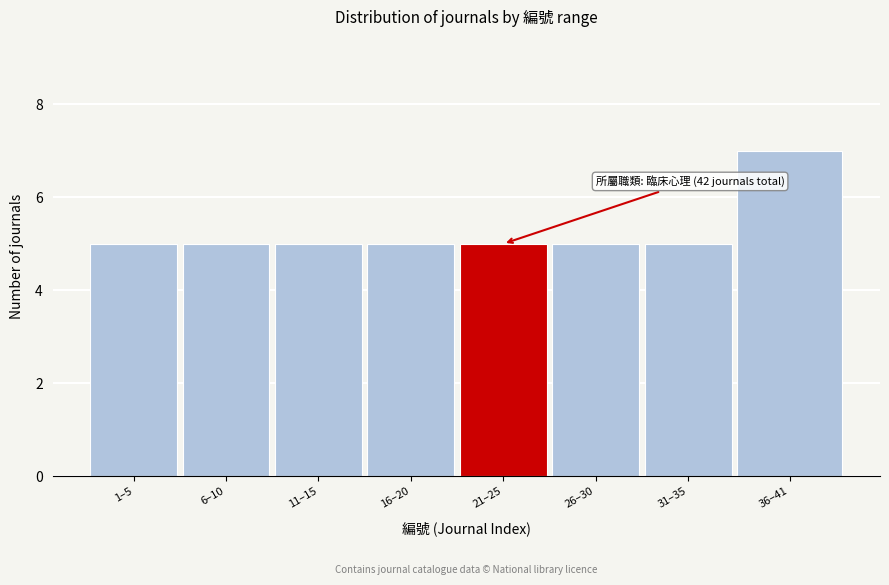

Reading right to left, extract all data points from this chart.

36–41=7	31–35=5	26–30=5	21–25=5	16–20=5	11–15=5	6–10=5	1–5=5